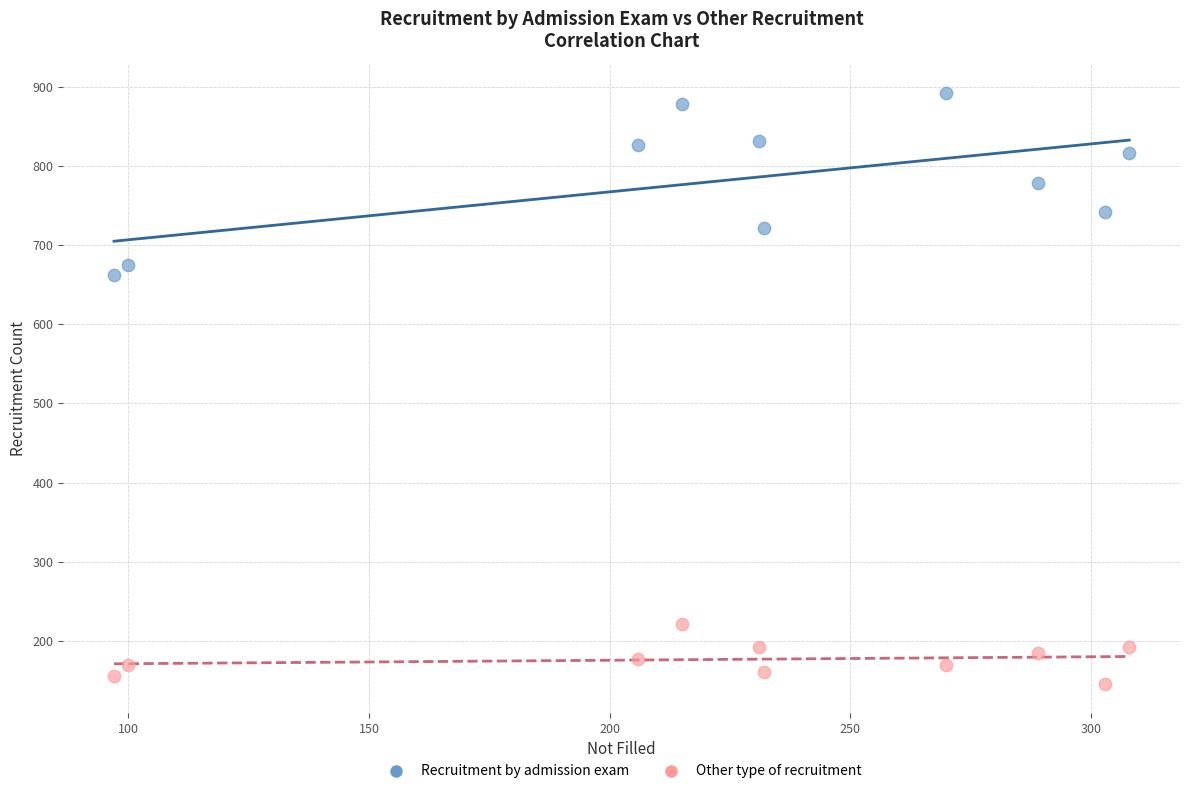

Across all series, what Y value is closest to 519?

662